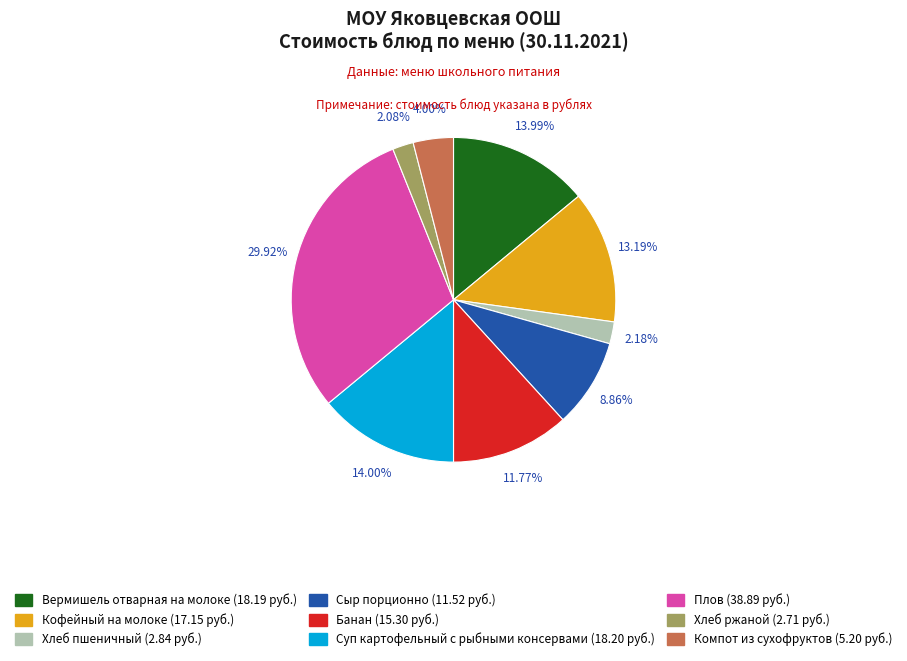

Does any single category account for the majority?

No